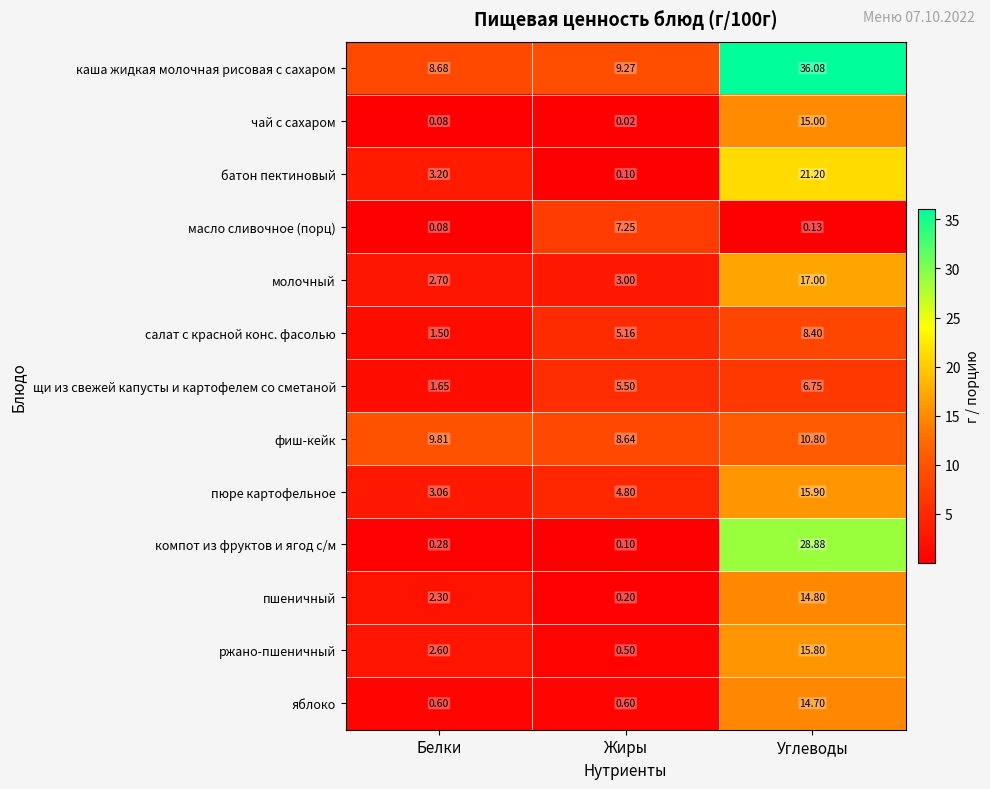

At which category is the sum across all series the highest?

Углеводы